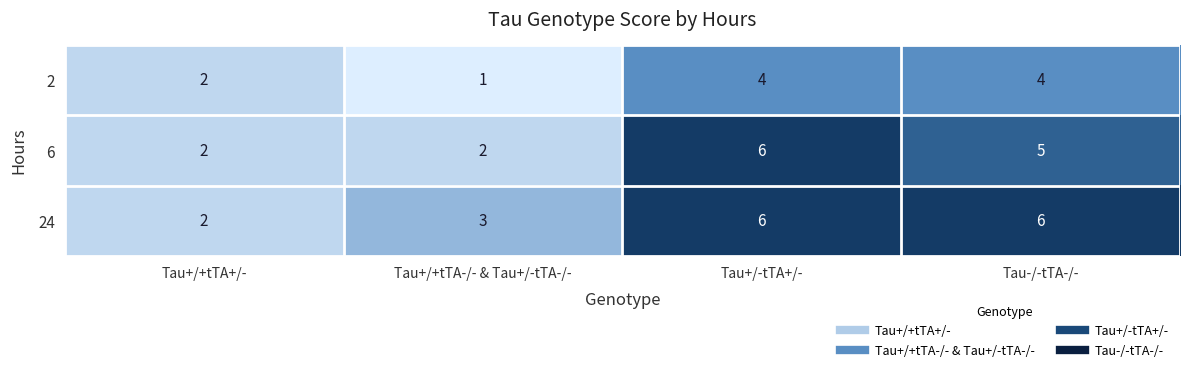

How many categories are shown in the chart?

4